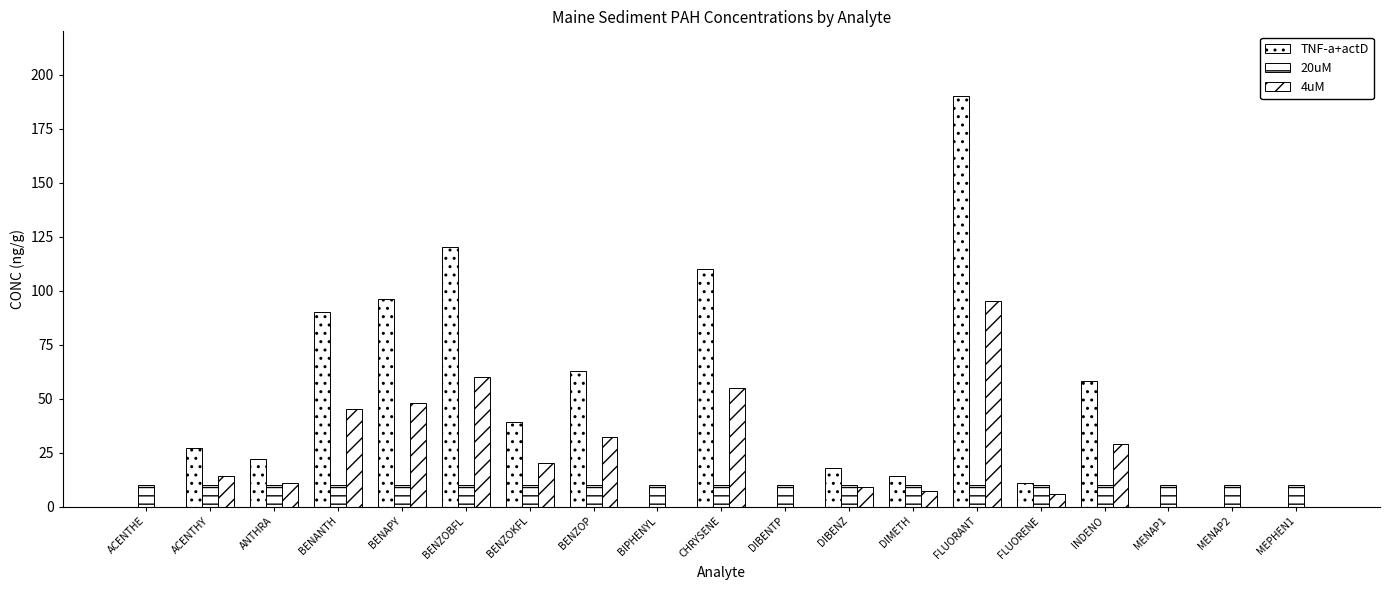

Are the bars horizontal?

No